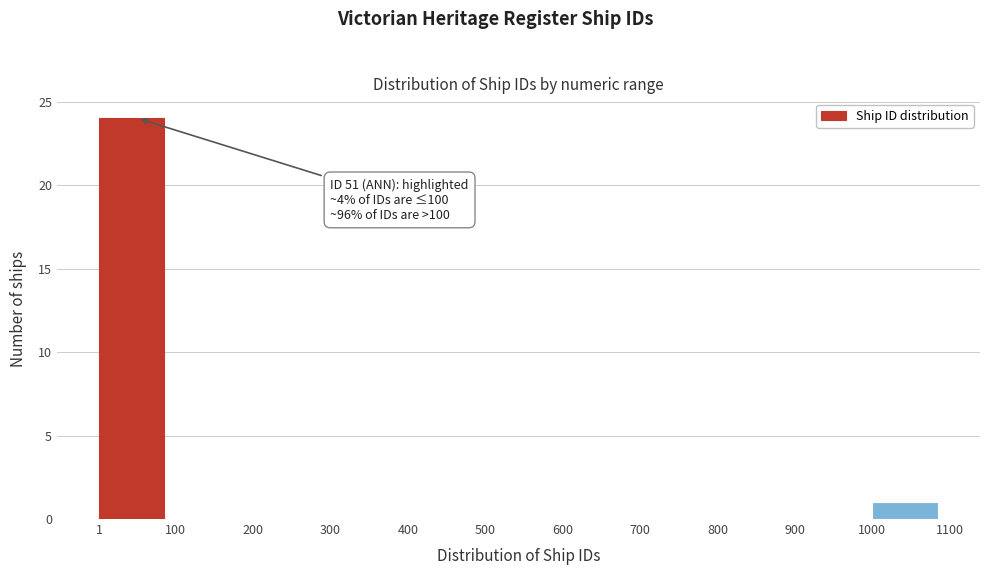

Which range on the x-axis has the tallest bar?

1 to 100